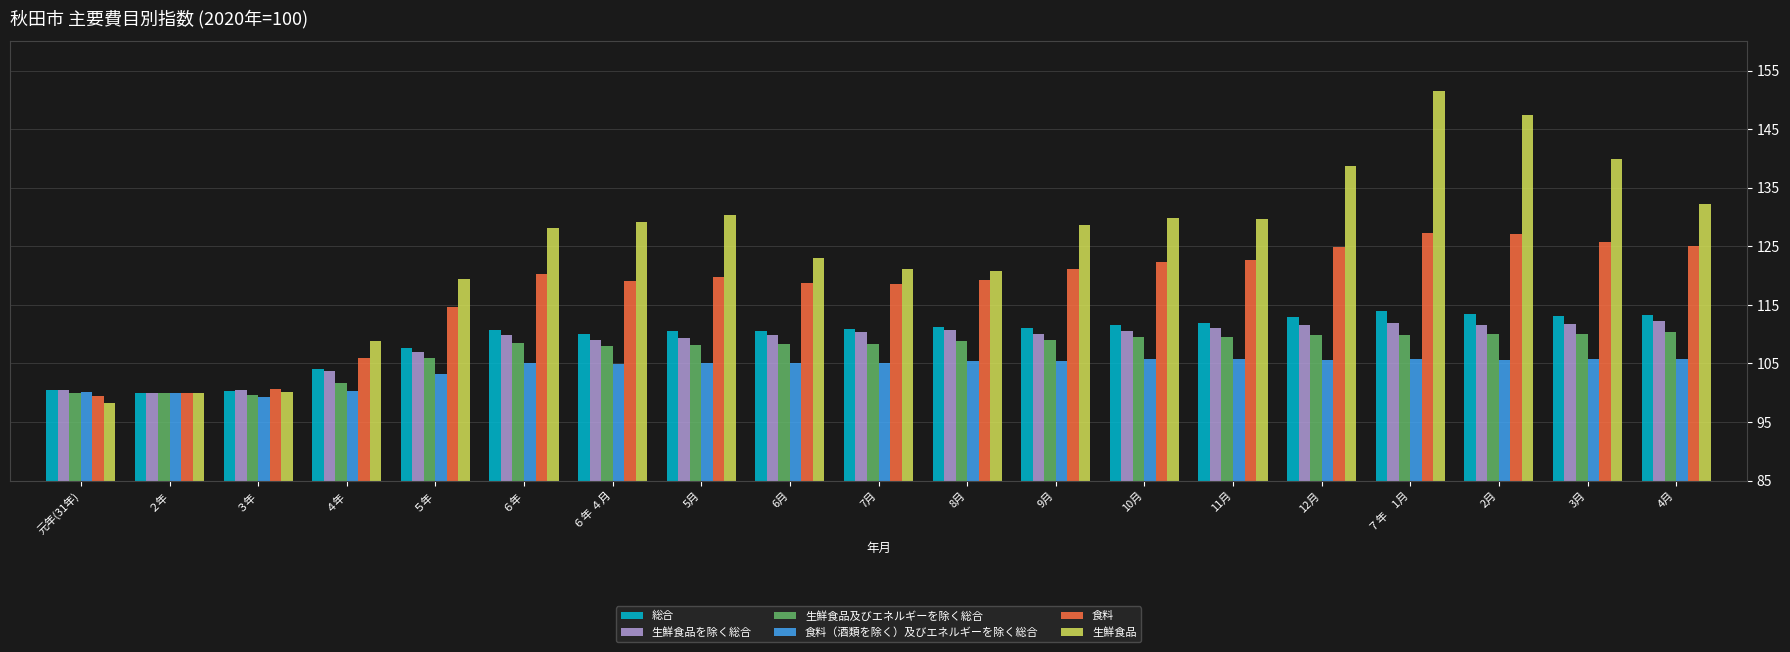

Is it true that 生鮮食品 equals 98.3 at 元年(31年)?

True